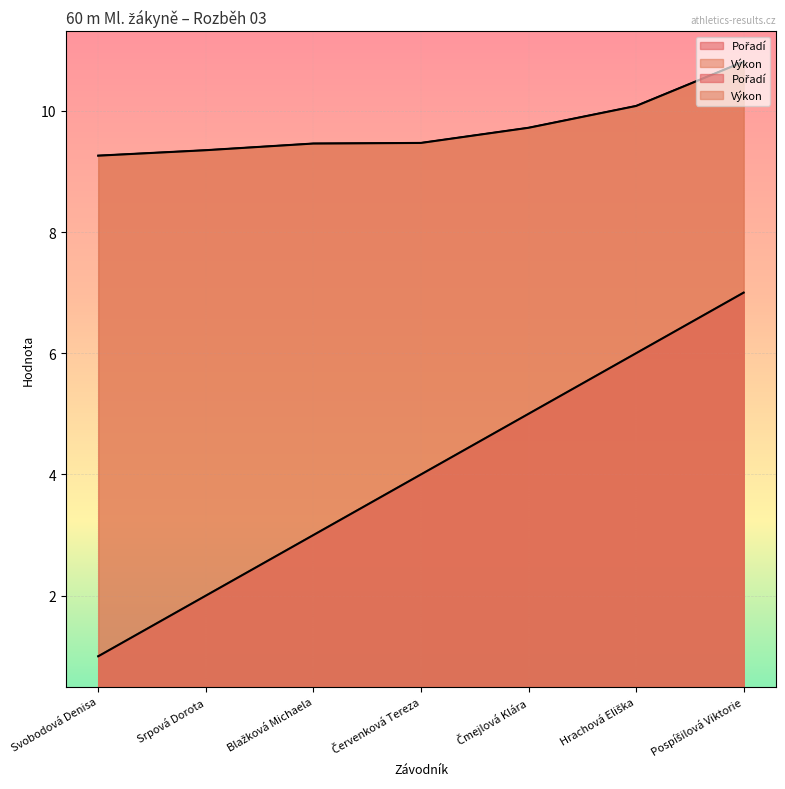

At which category does the chart reach its peak across all series?

Pospíšilová Viktorie